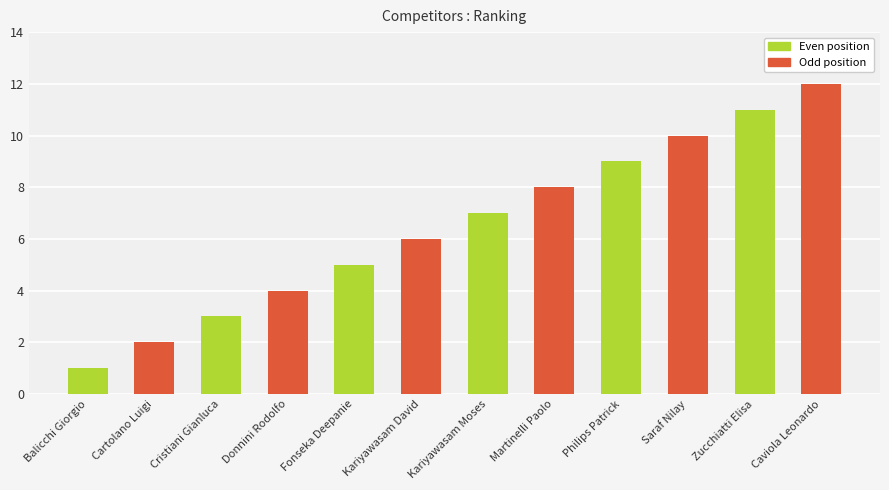

Does the chart contain any negative values?

No